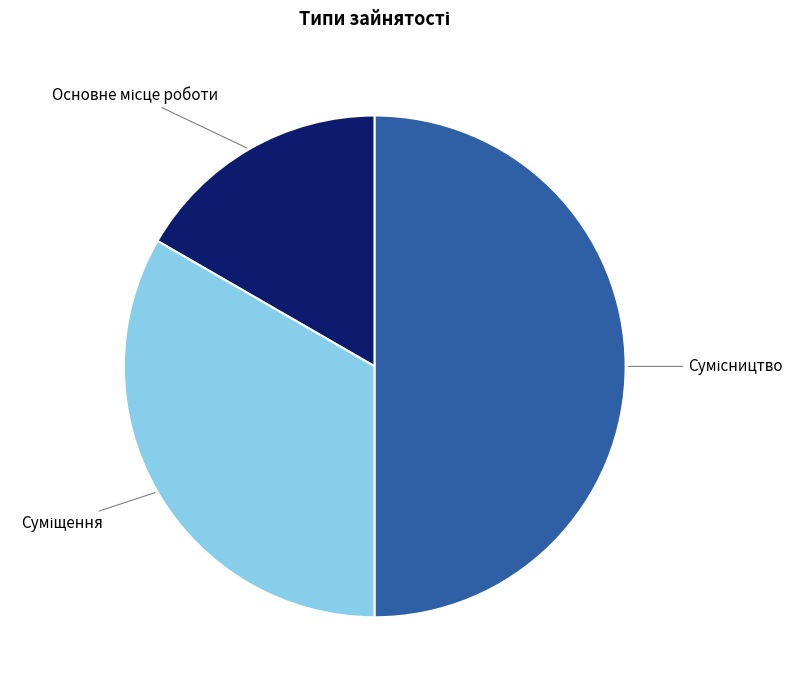

How many segments does this pie chart have?

3